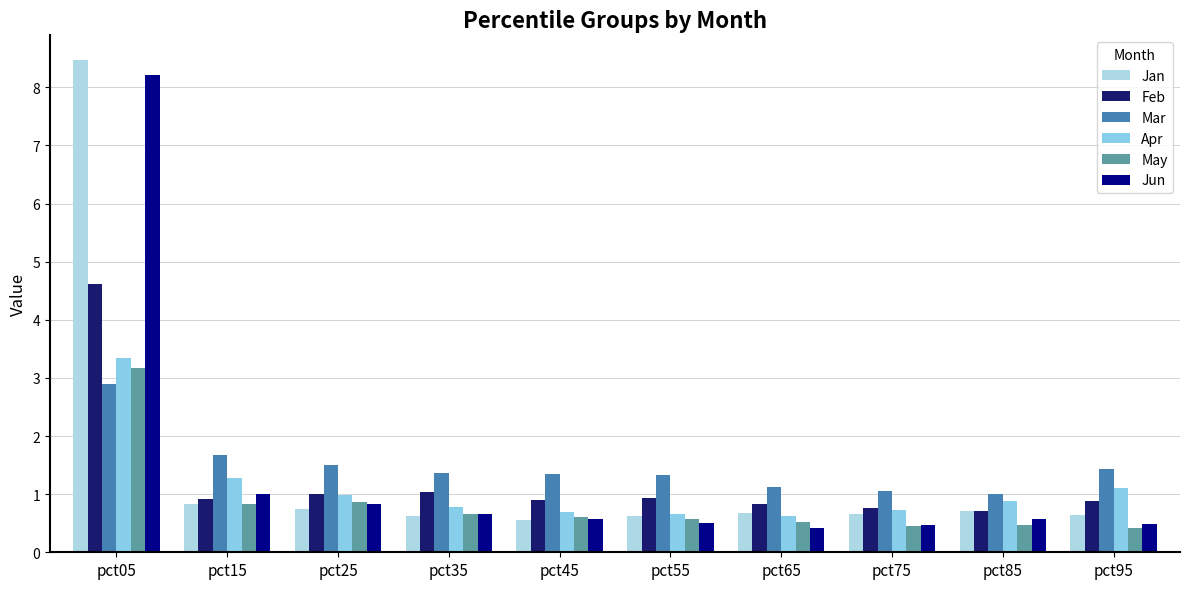

Rank the series by their maximum value, from highest to lowest.

Jan, Jun, Feb, Apr, May, Mar